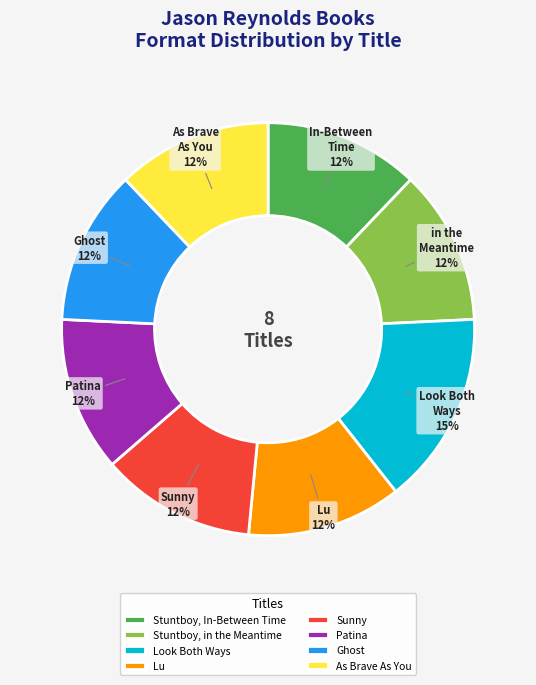

Is it true that Sunny is 2% of the pie?

False